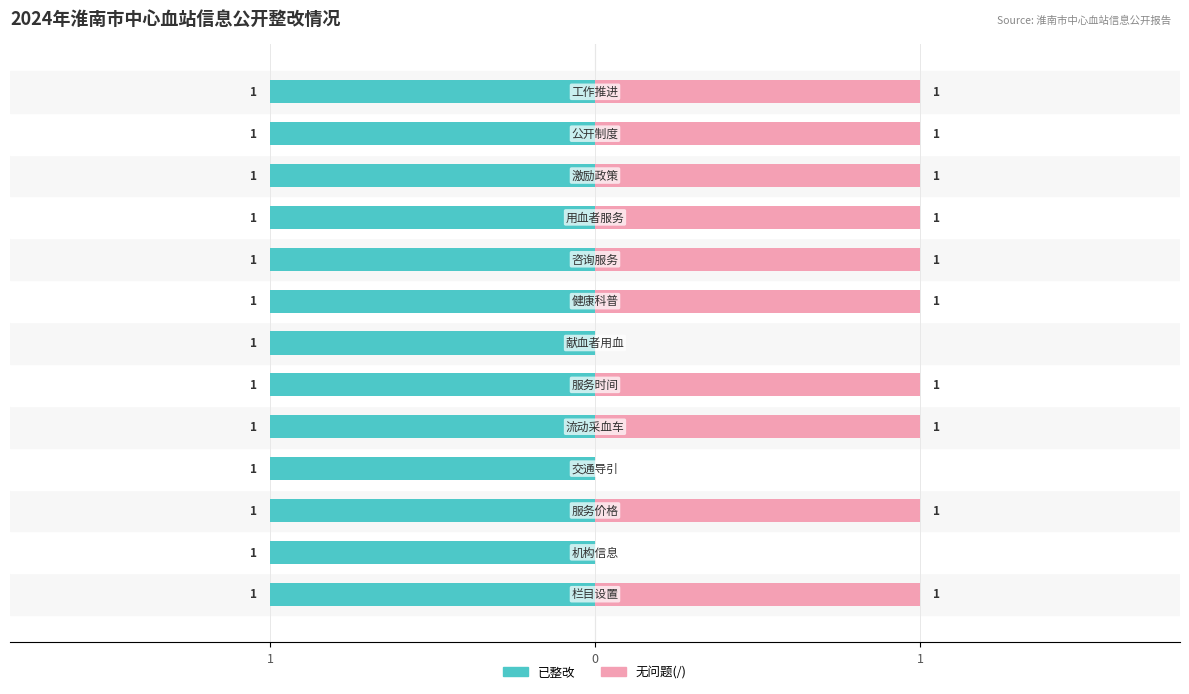

What are all the series names shown in the legend?

已整改, 无问题(/)